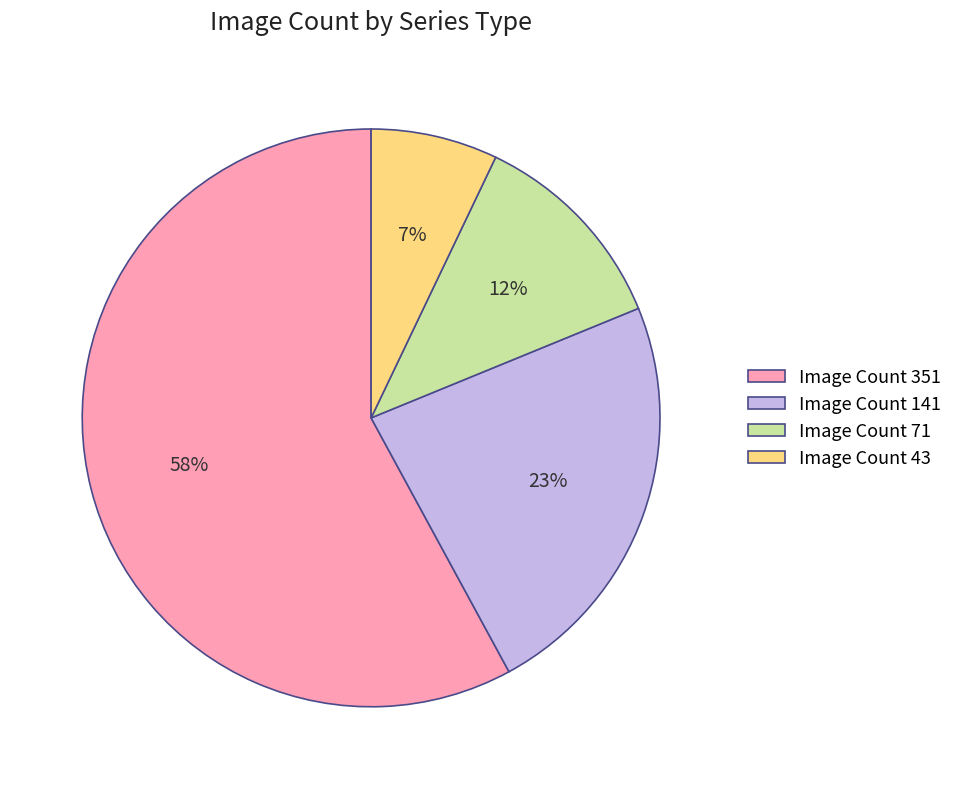

How many slices are in this pie chart?

4